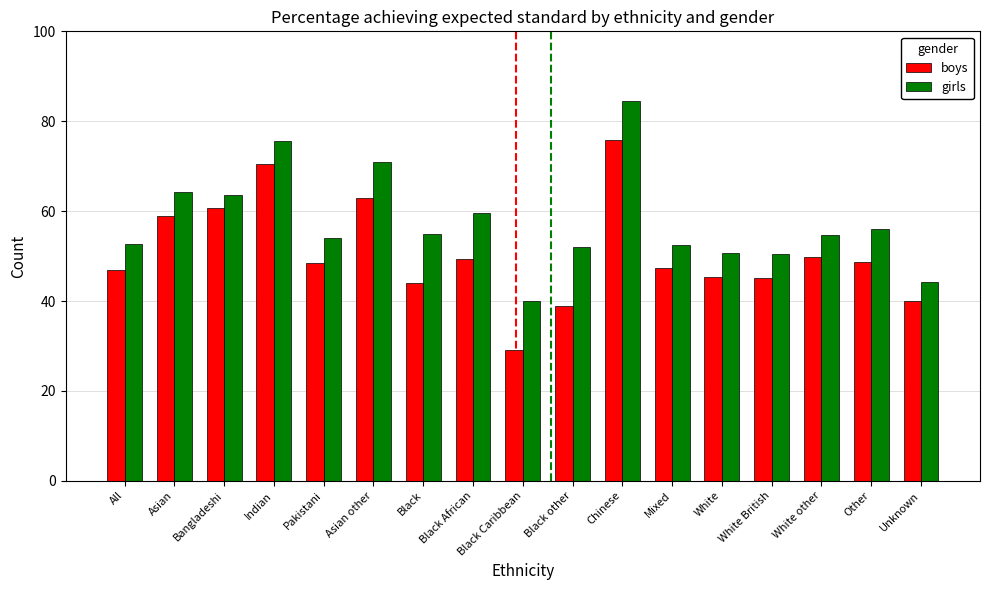

What is the minimum value shown in the chart?

29.2